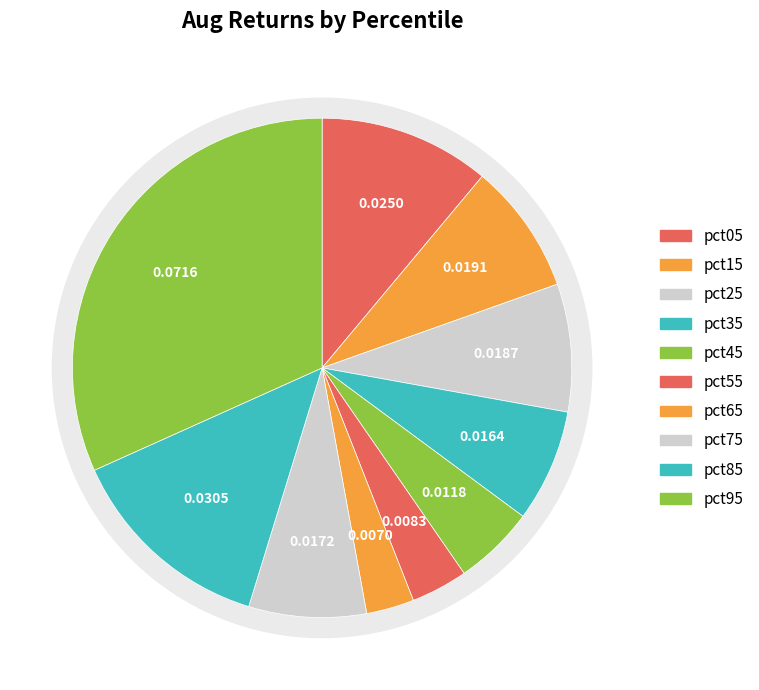

Rank the categories by value from lowest to highest.

pct65, pct55, pct45, pct35, pct75, pct25, pct15, pct05, pct85, pct95